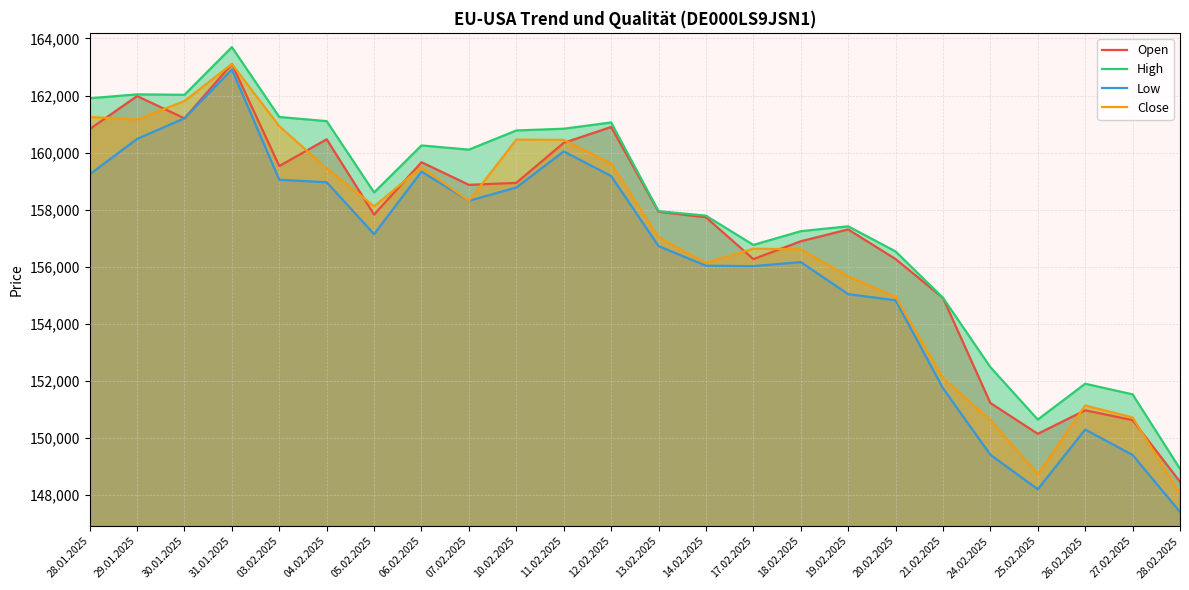

How many data points in High are less than 158601?

12